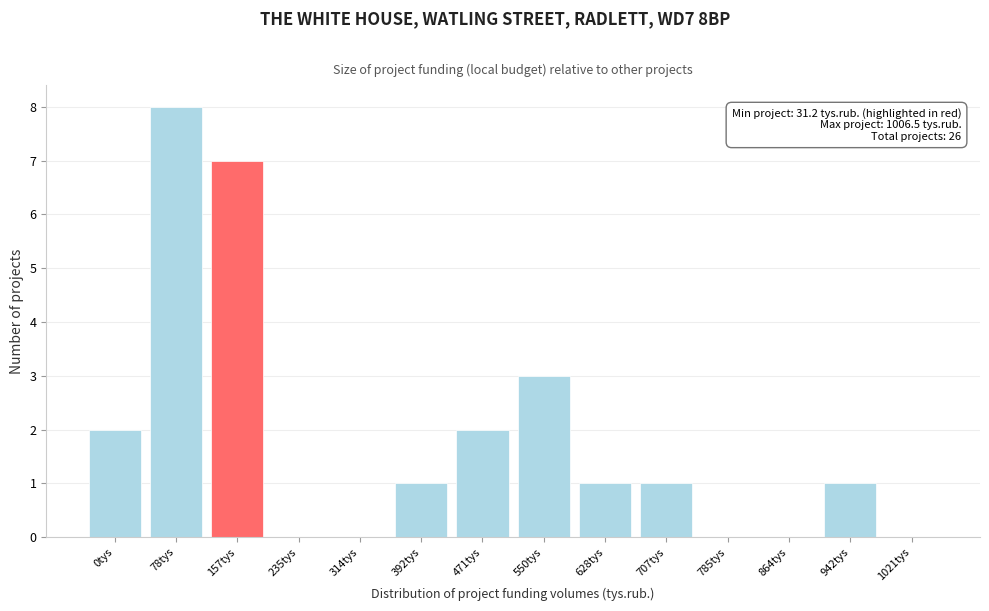

Reading left to right, extract all data points from this chart.

0tys=2	78tys=8	157tys=7	235tys=0	314tys=0	392tys=1	471tys=2	550tys=3	628tys=1	707tys=1	785tys=0	864tys=0	942tys=1	1021tys=0